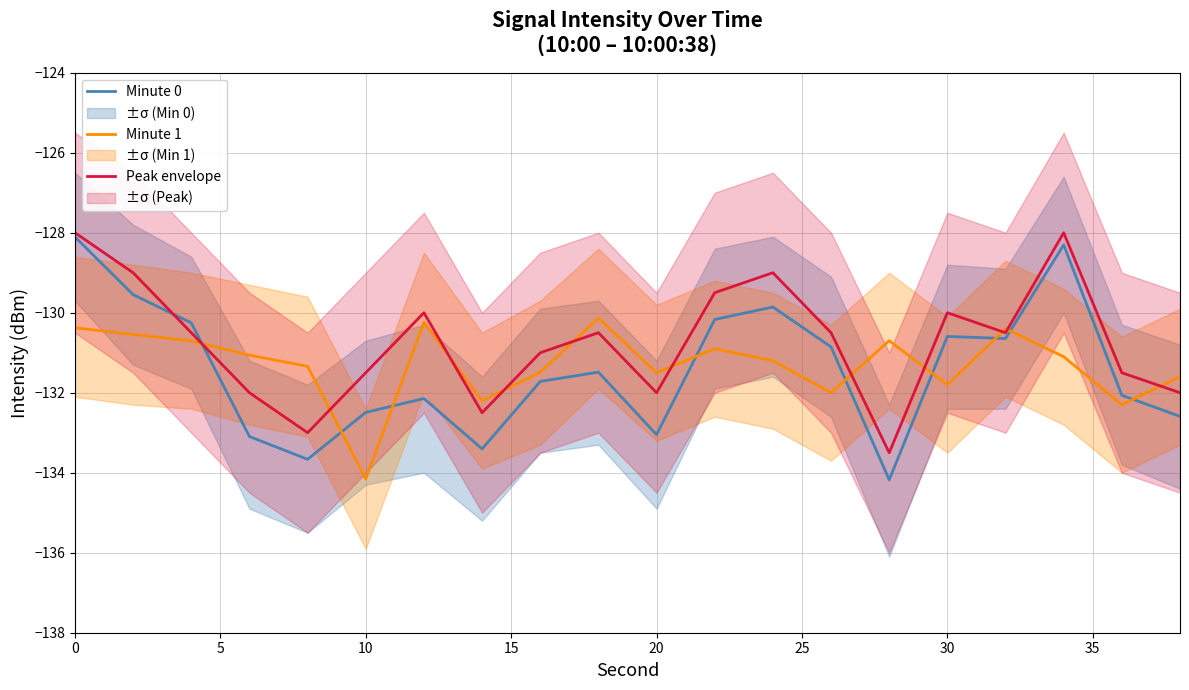

True or false: Minute 1 has more than 0 points higher than both neighbors.

True